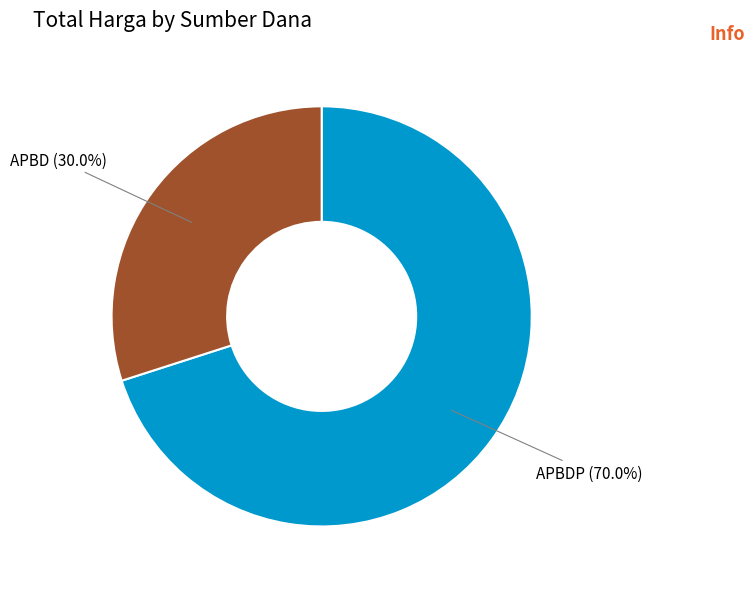

How many slices are in this pie chart?

2